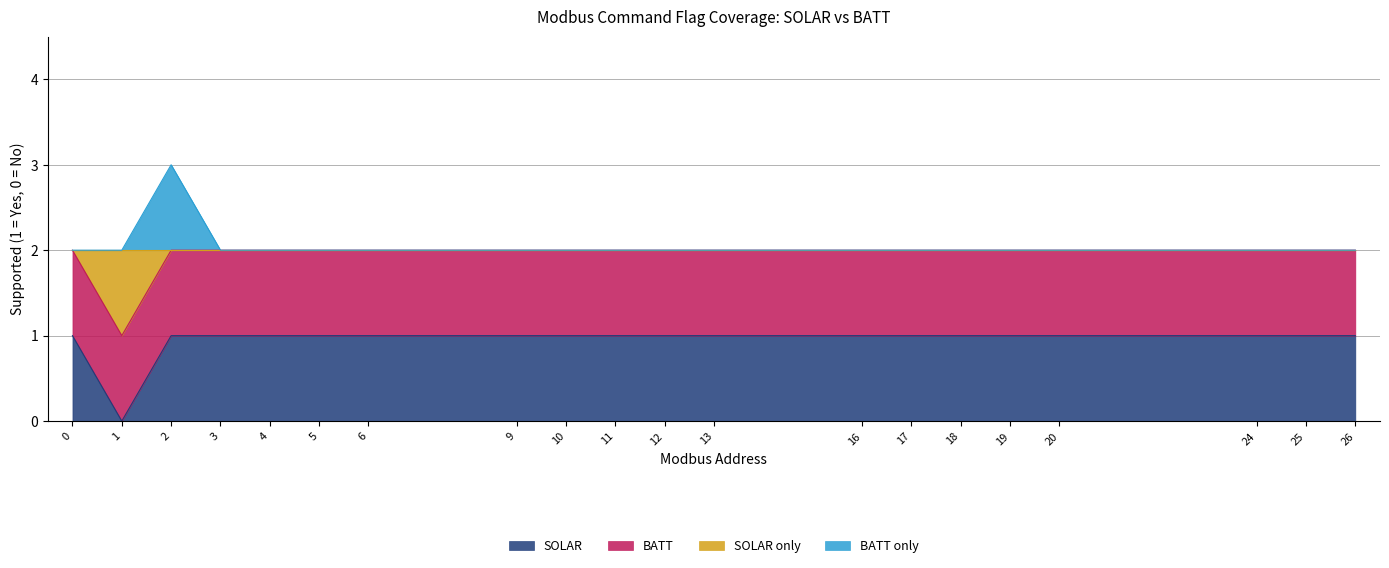

True or false: SOLAR has a value of 1 at 9.

True